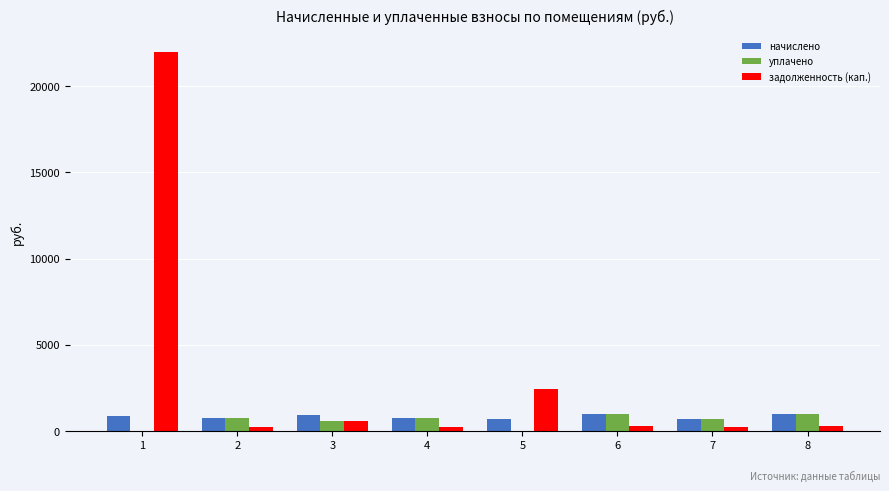

Which series changed the most between 1 and 3?

задолженность (кап.)